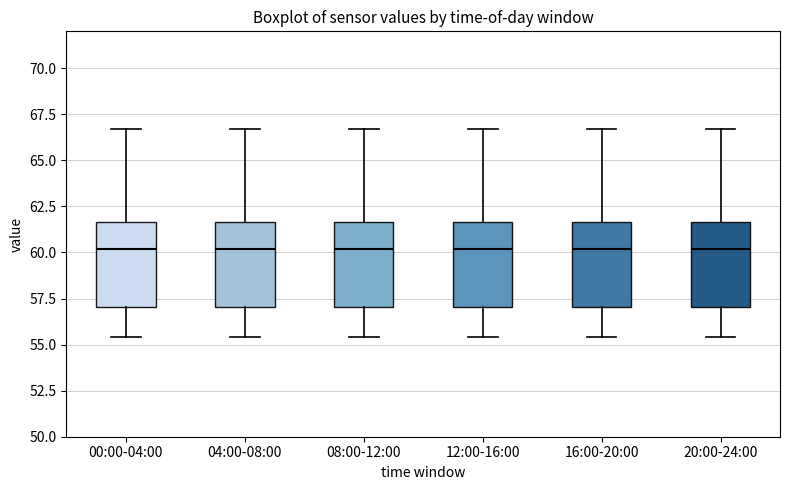

Reading left to right, read every box against the y-axis: the position of its median line, the range the box covers, and the ends of its whiskers. The values are not printed on the chart, so give them approximately, as read against the axis.

00:00-04:00: median 60.0, box 57.0 to 61.5, whiskers 55.5 to 66.5
04:00-08:00: median 60.0, box 57.0 to 61.5, whiskers 55.5 to 66.5
08:00-12:00: median 60.0, box 57.0 to 61.5, whiskers 55.5 to 66.5
12:00-16:00: median 60.0, box 57.0 to 61.5, whiskers 55.5 to 66.5
16:00-20:00: median 60.0, box 57.0 to 61.5, whiskers 55.5 to 66.5
20:00-24:00: median 60.0, box 57.0 to 61.5, whiskers 55.5 to 66.5